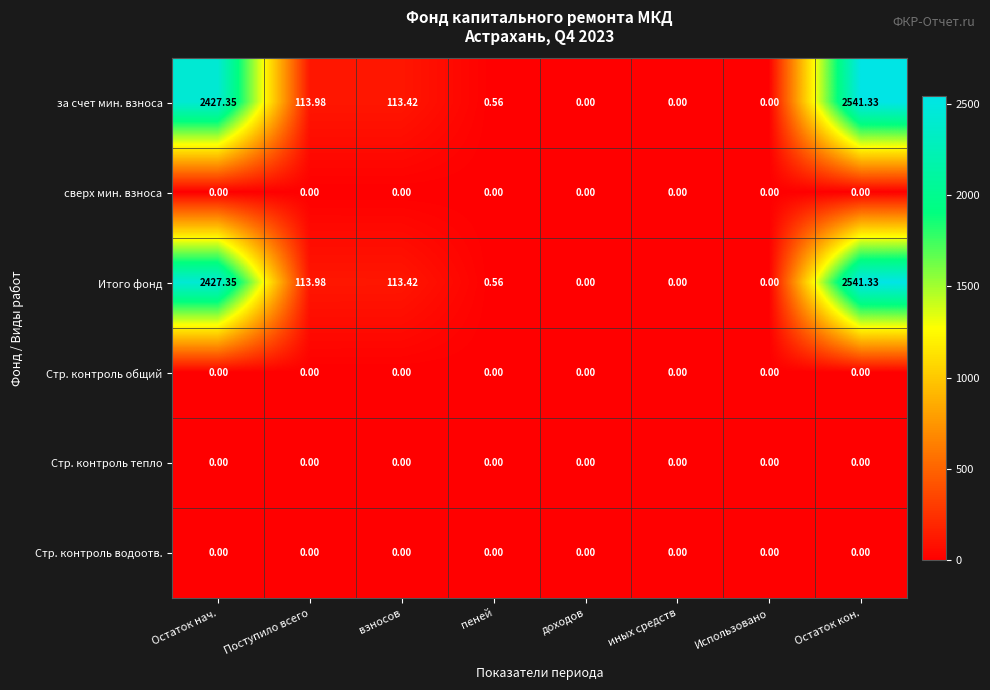

Is the value of за счет мин. взноса at Остаток нач. greater than the value of Стр. контроль общий at Остаток кон.?

Yes